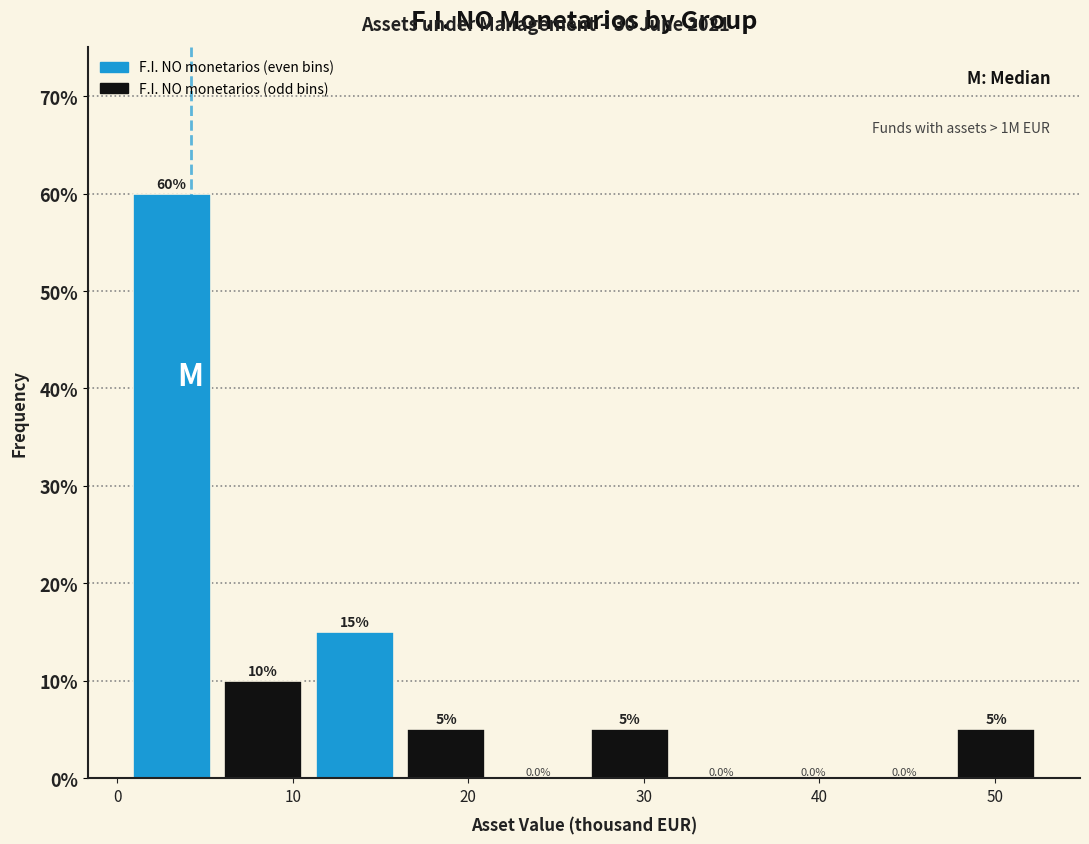

Which range on the x-axis has the tallest bar?

0 to 6